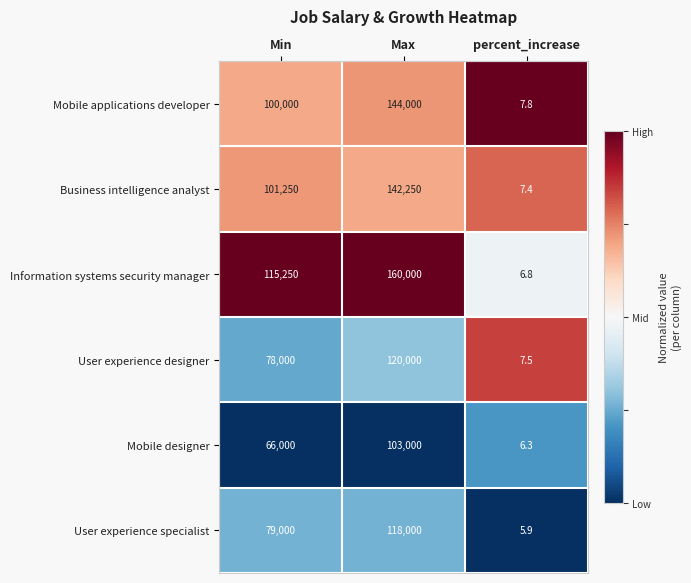

Rank the series by their maximum value, from highest to lowest.

Information systems security manager, Mobile applications developer, Business intelligence analyst, User experience designer, User experience specialist, Mobile designer